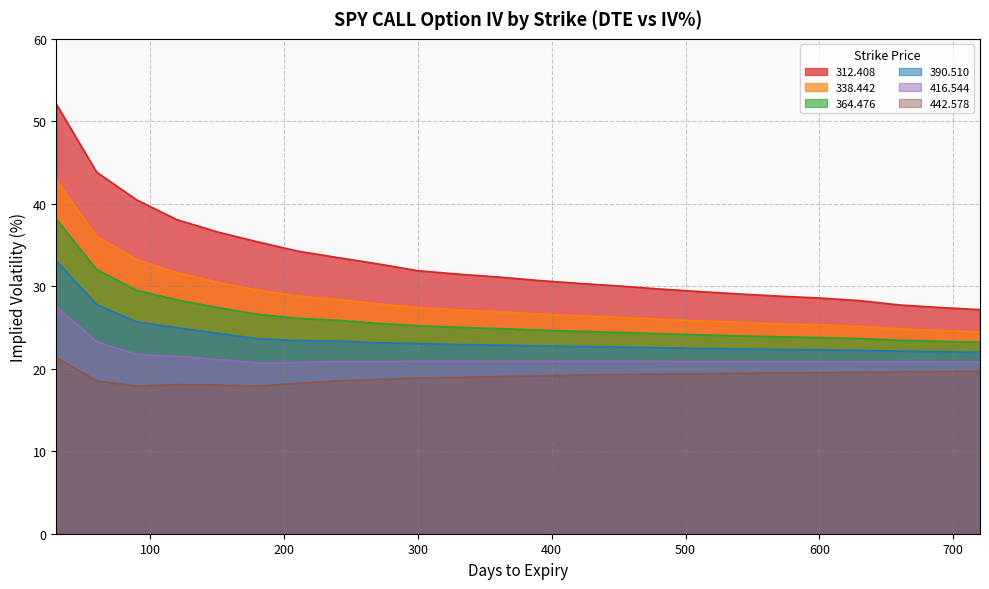

How many lines are shown in the chart?

6